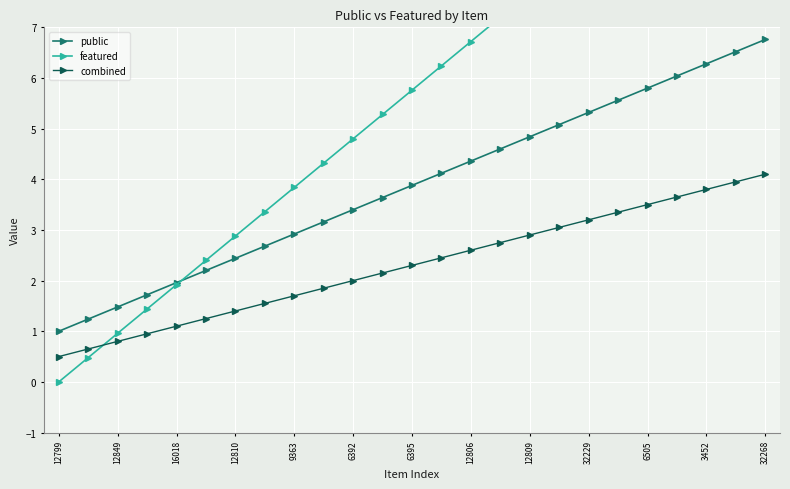

At how many categories does at least one series exceed 0?

25